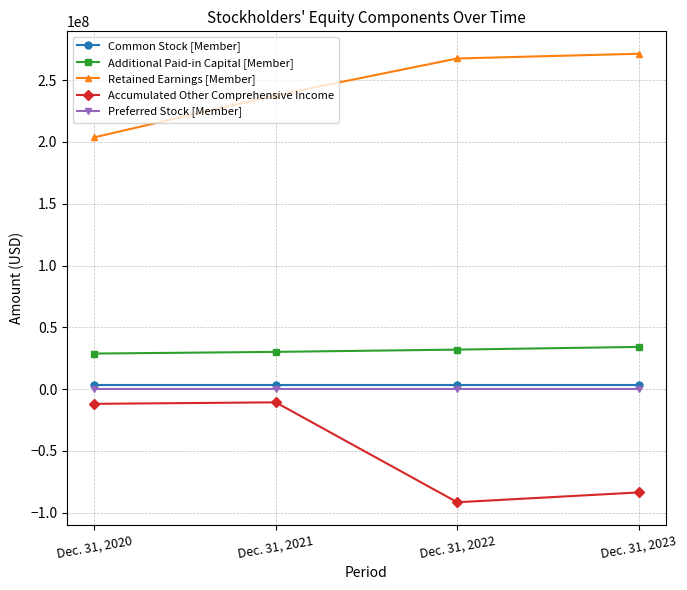

What is the difference between the maximum and minimum values in the Retained Earnings [Member] series?

67651000